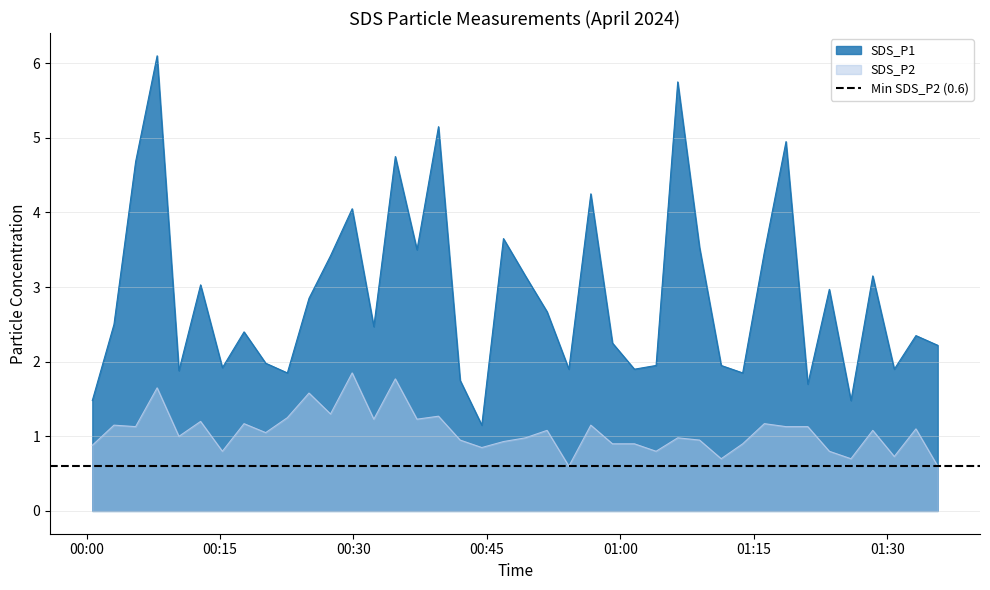

At which label does SDS_P2 first exceed 1?

2024/04/01 00:03:05